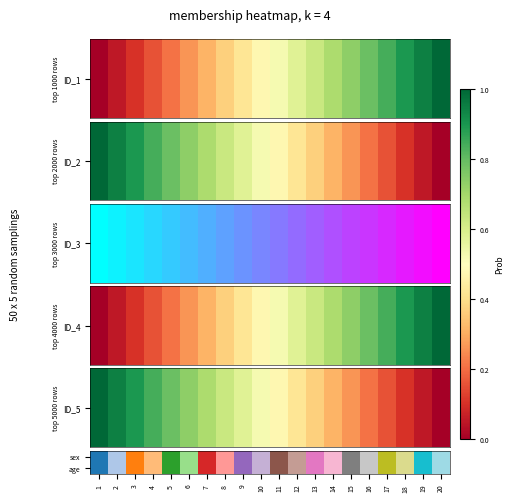

Reading left to right, list all the values displayed in this chart.

sex: 1=0.0	2=0.1	3=0.1	4=0.2	5=0.2	6=0.3	7=0.3	8=0.4	9=0.4	10=0.5	11=0.5	12=0.6	13=0.6	14=0.7	15=0.7	16=0.8	17=0.8	18=0.9	19=0.9	20=1.0
age: 1=0.0	2=0.1	3=0.1	4=0.2	5=0.2	6=0.3	7=0.3	8=0.4	9=0.4	10=0.5	11=0.5	12=0.6	13=0.6	14=0.7	15=0.7	16=0.8	17=0.8	18=0.9	19=0.9	20=1.0